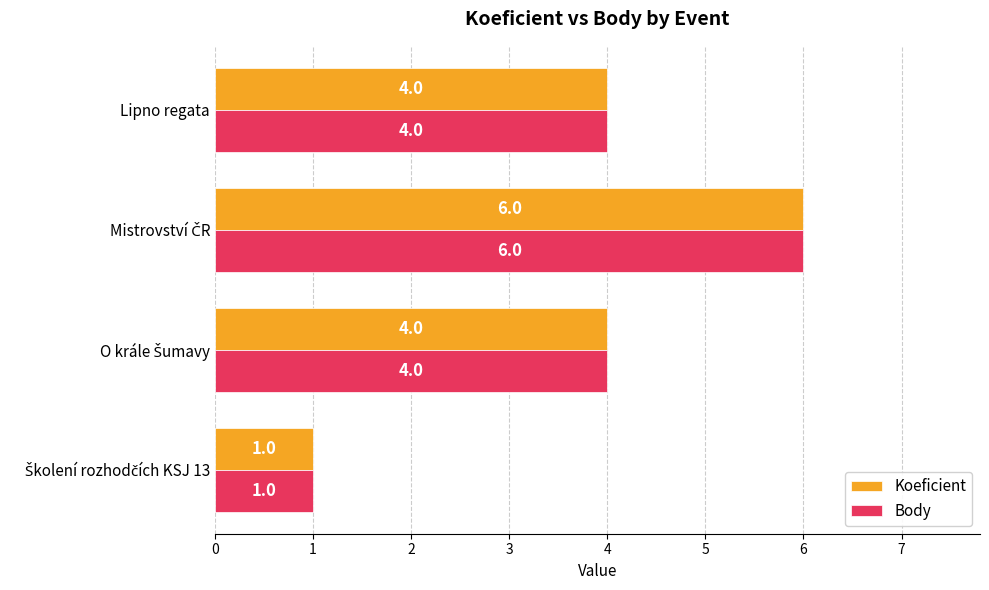

Is it true that Koeficient equals 4 at Lipno regata?

True